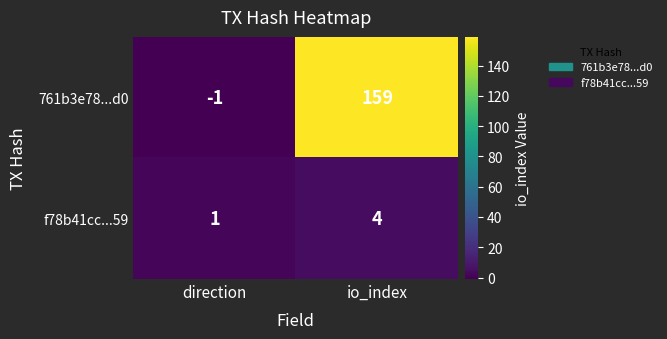

At which category is the sum across all series the highest?

io_index